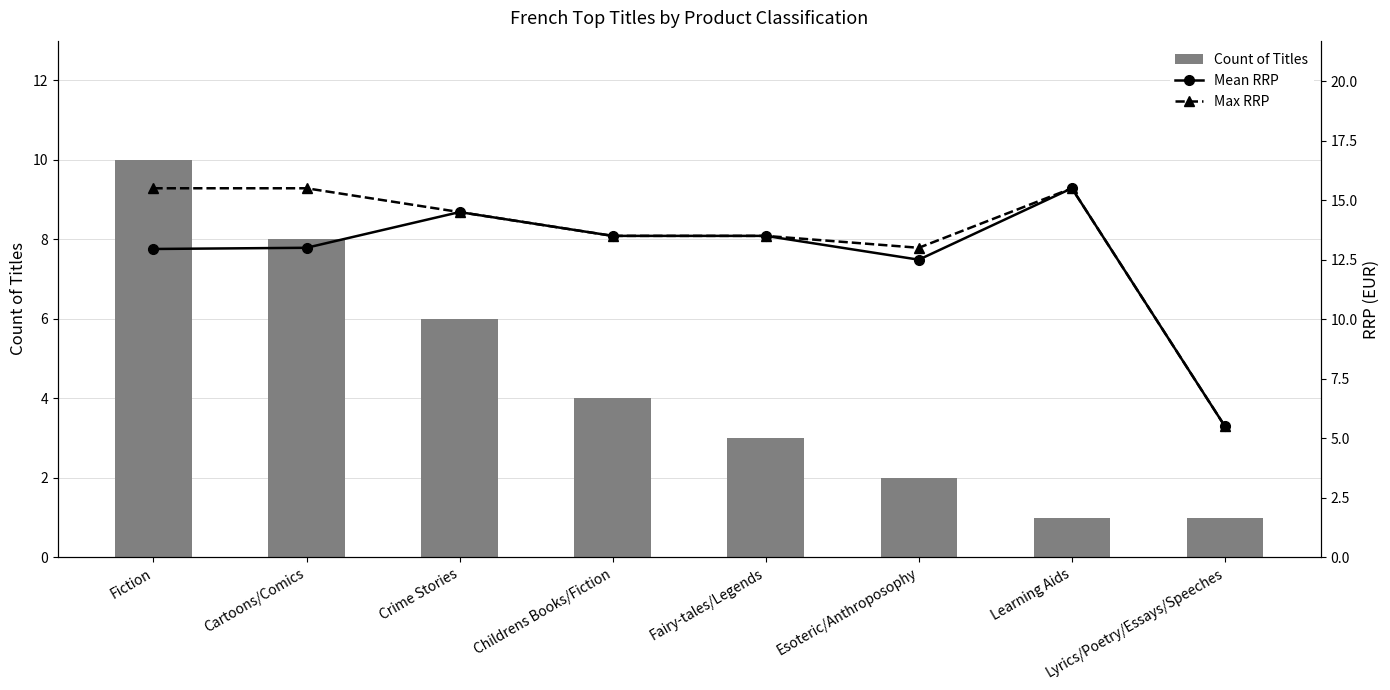

Between Childrens Books/Fiction and Esoteric/Anthroposophy, which series saw the biggest shift?

Count of Titles